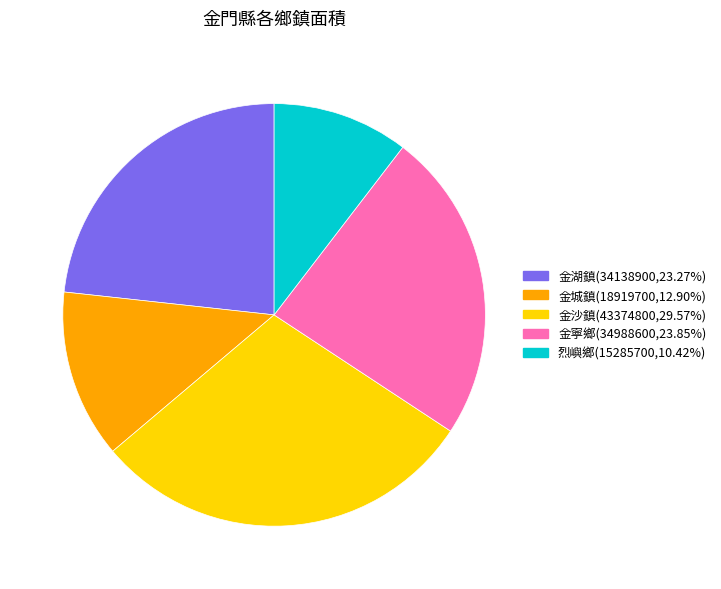

True or false: 金城鎮 accounts for 20% of the total.

False